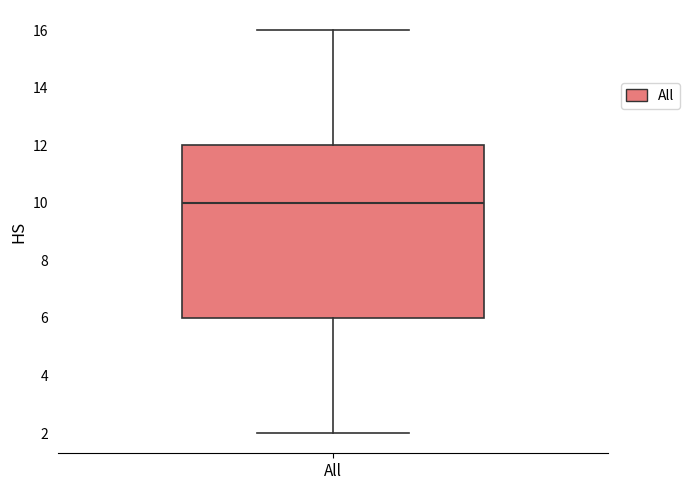

Where does the median line of the box for All sit on the y-axis? The values are not printed on the chart, so give them approximately, as read against the axis.

10